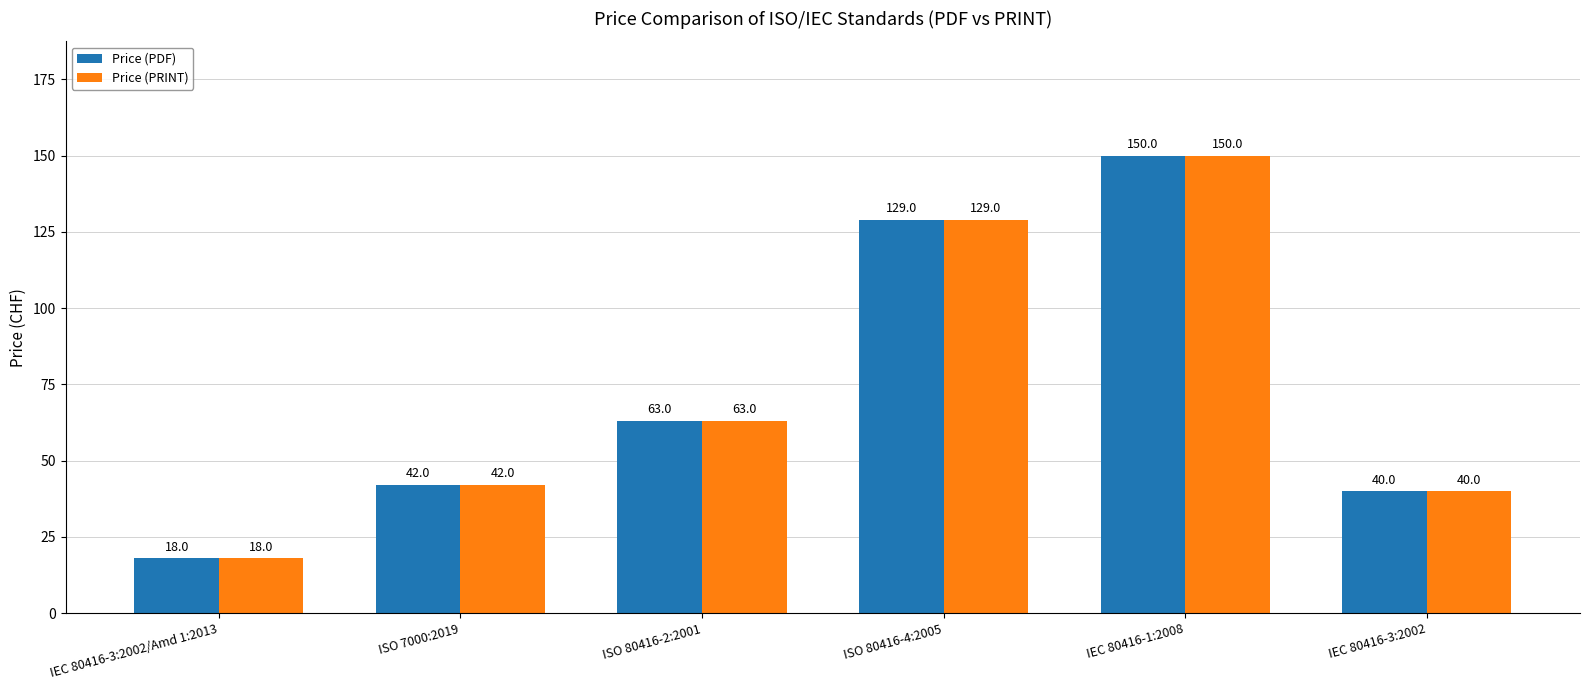

Are the bars horizontal?

No